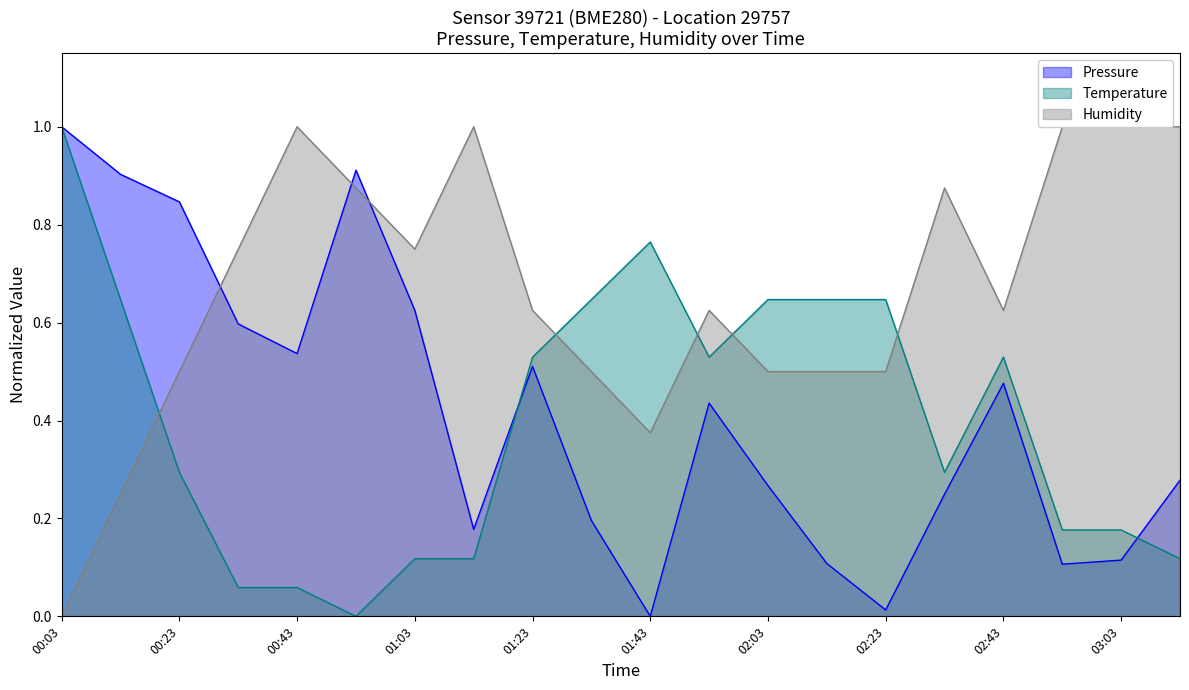

How many lines are shown in the chart?

3